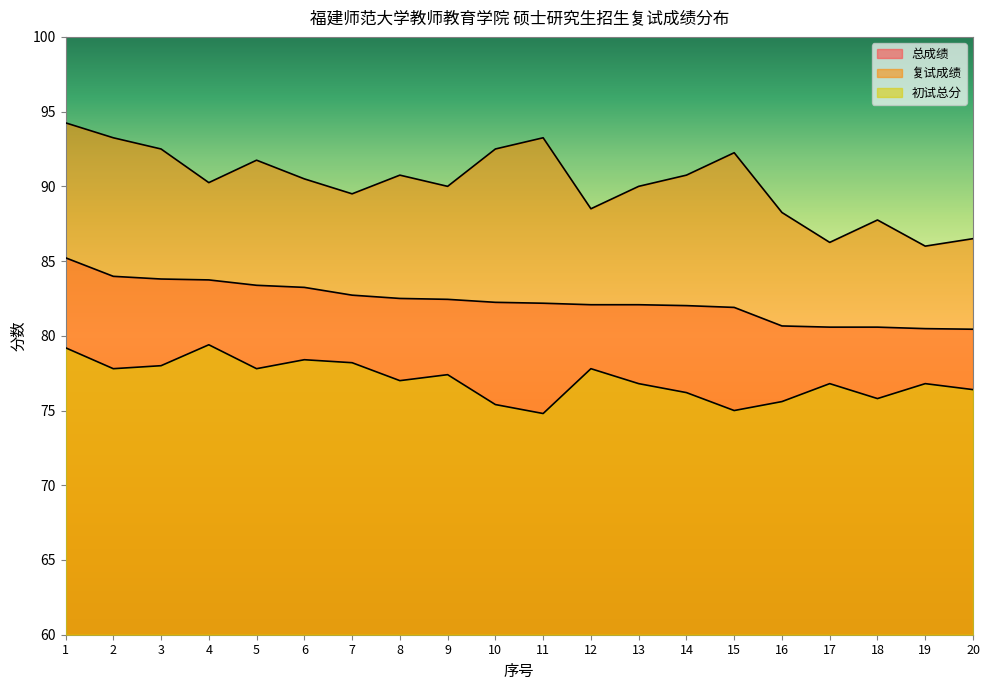

At which category does the chart reach its minimum across all series?

11